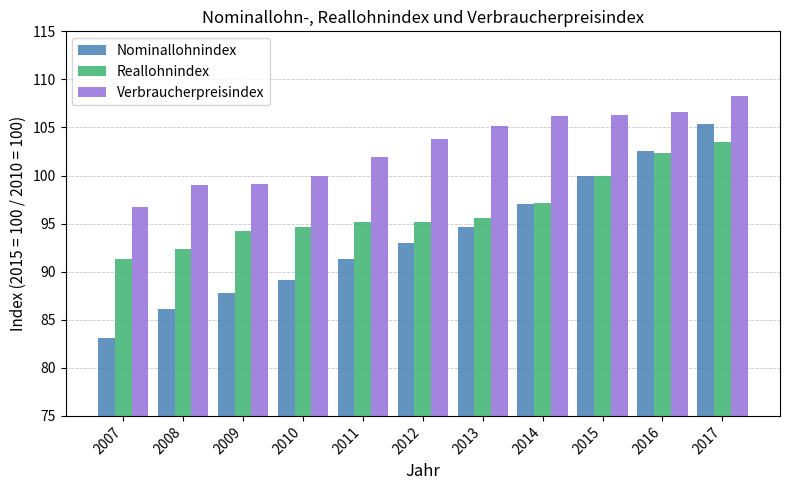

At which label does Verbraucherpreisindex first exceed 103?

2012